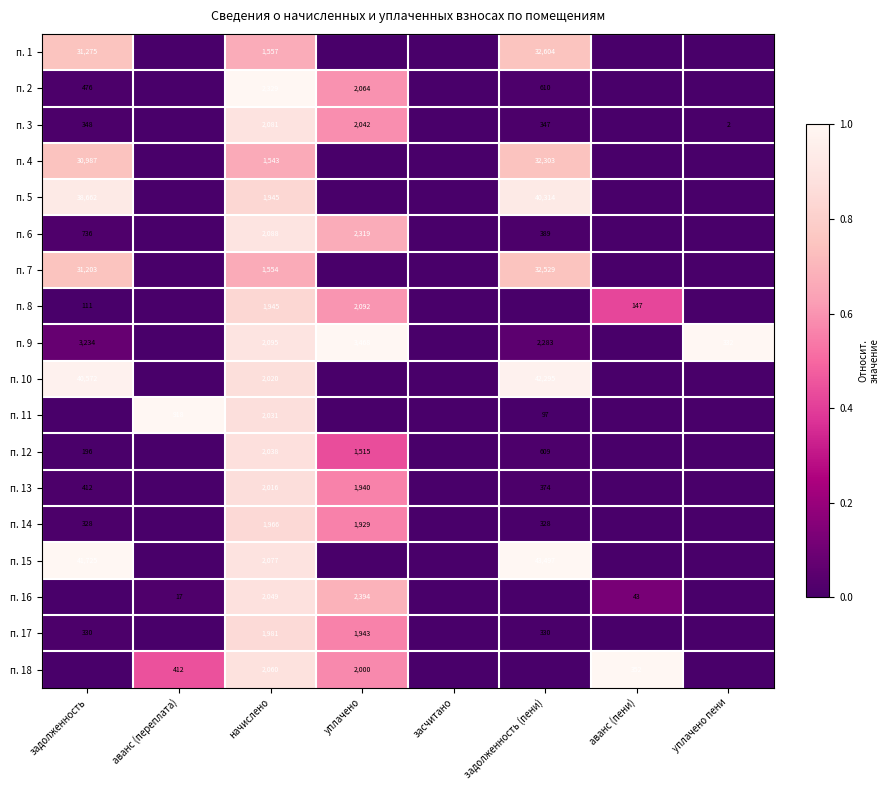

At how many categories does at least one series exceed 0?

7